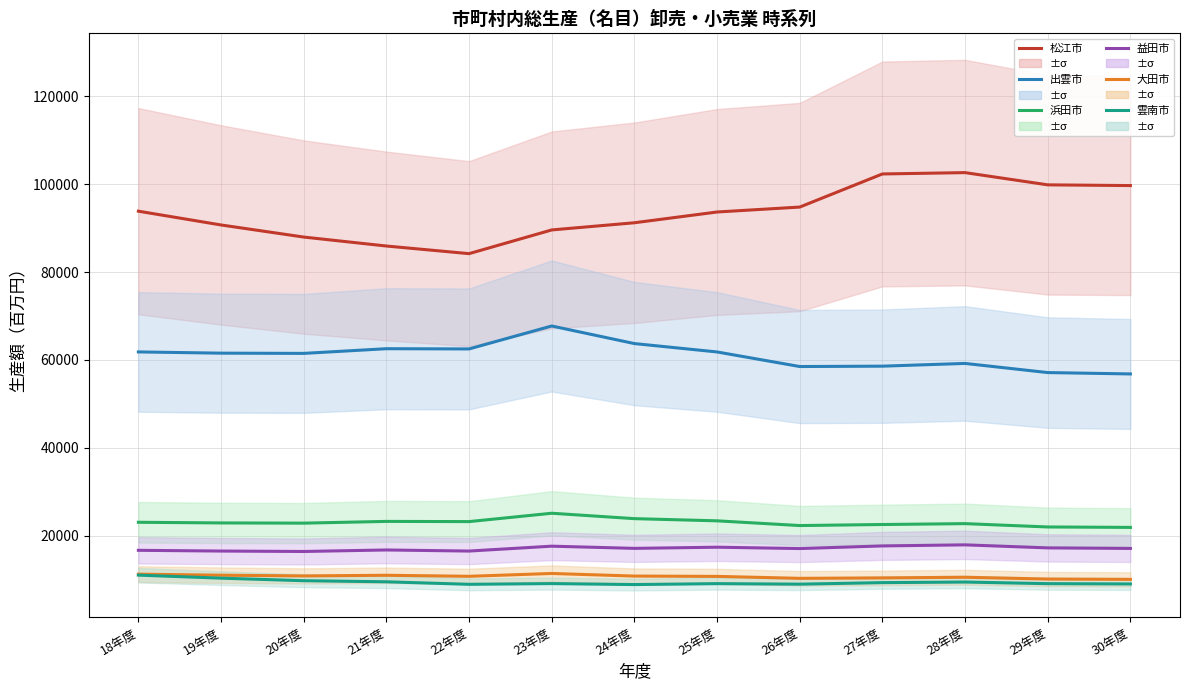

How many lines are shown in the chart?

6